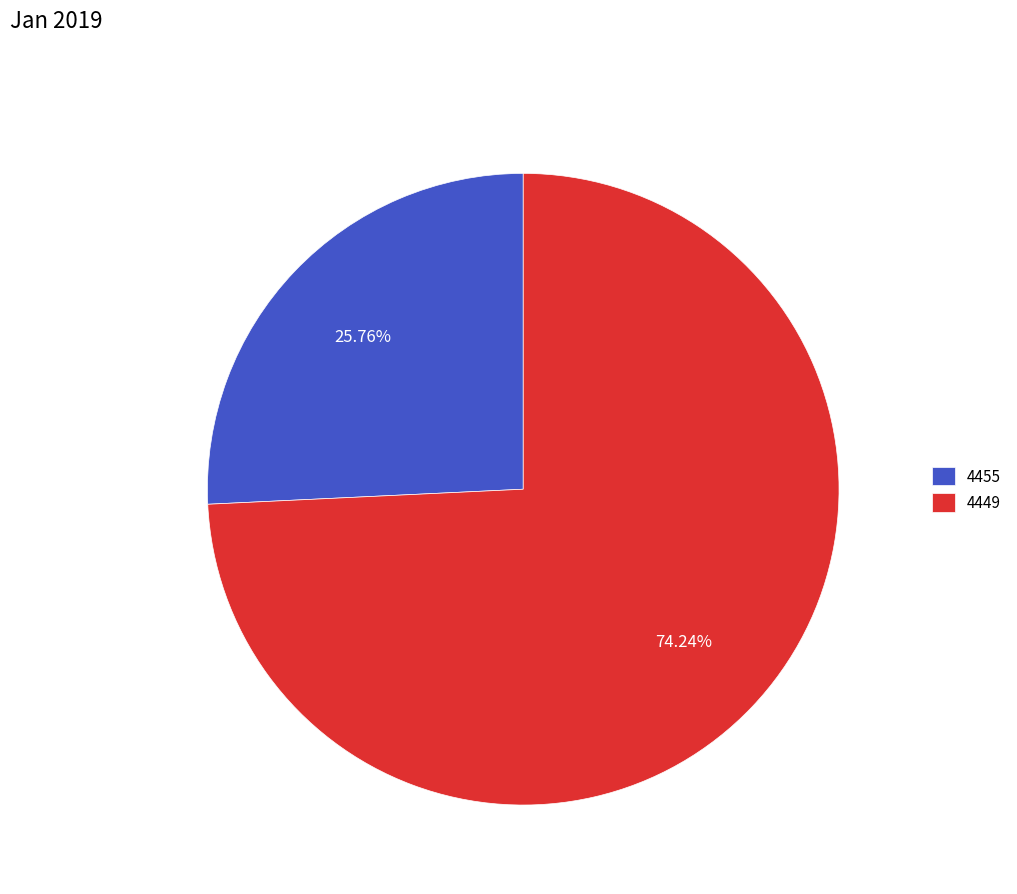

Which category has the smallest portion of the pie?

4455